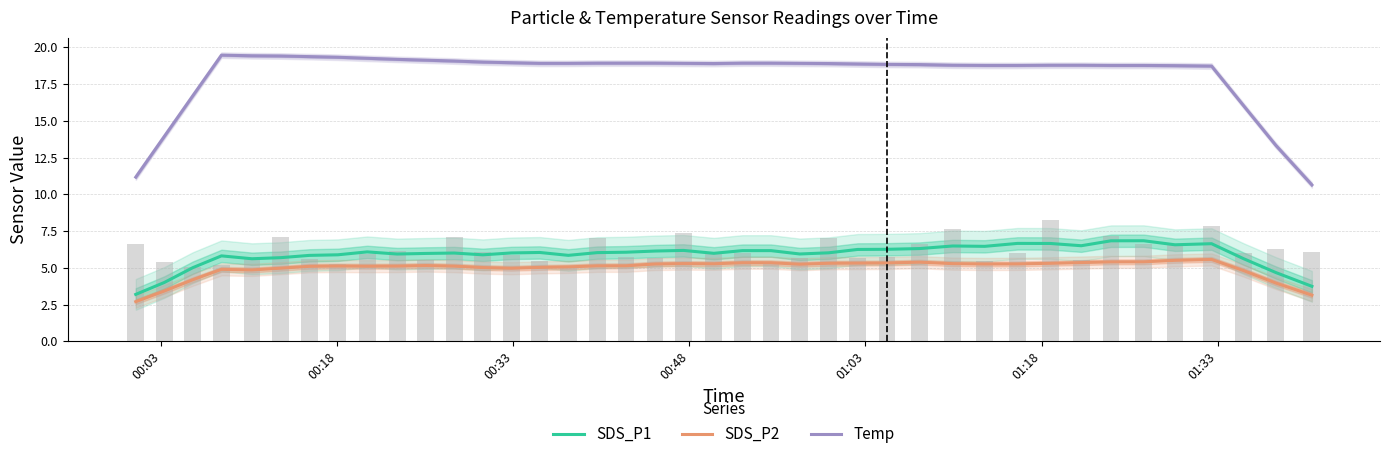

True or false: Temp and SDS_P1 intersect in this chart.

False